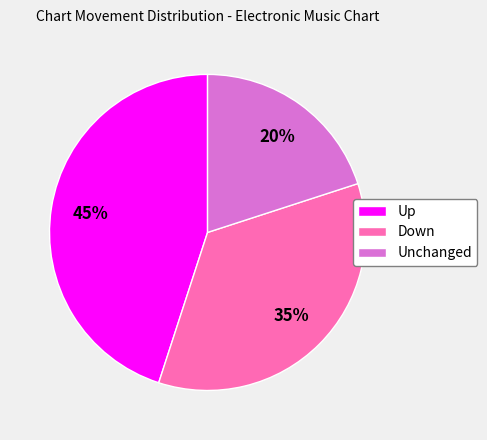

Combined, do Down and Unchanged account for over 50%?

Yes